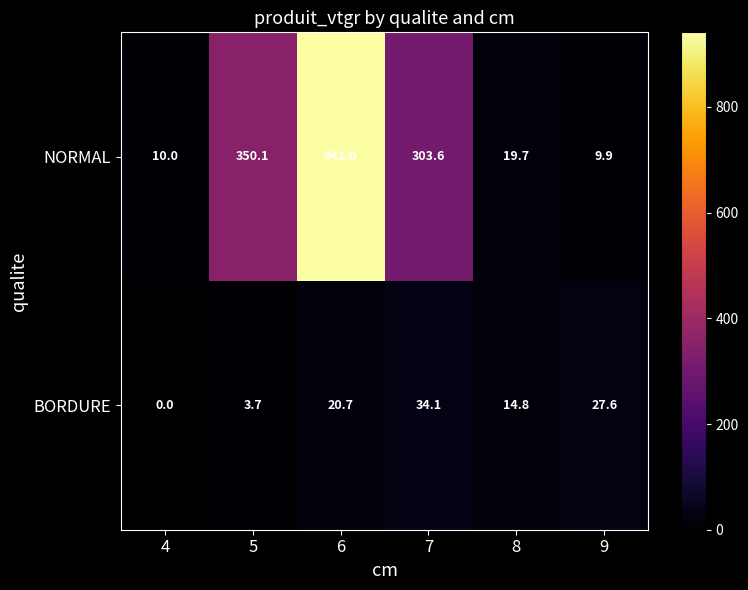

Count the number of categories in the chart.

6